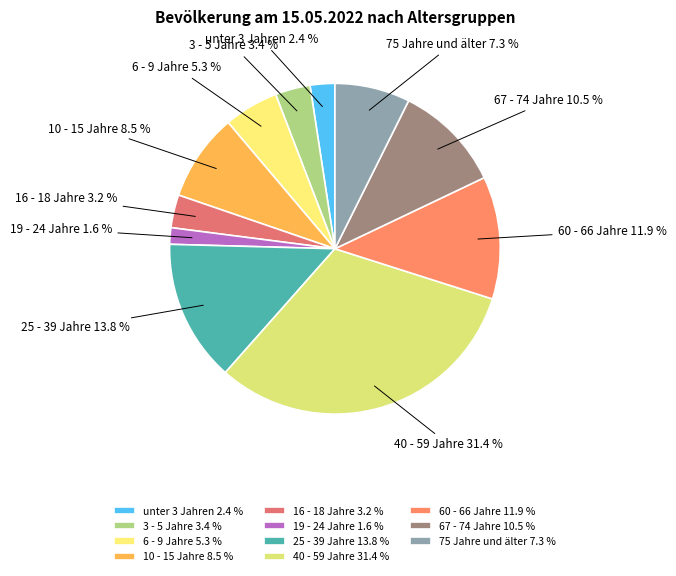

Which has a higher value, 60 - 66 Jahre 11.9 % or 6 - 9 Jahre 5.3 %?

60 - 66 Jahre 11.9 %